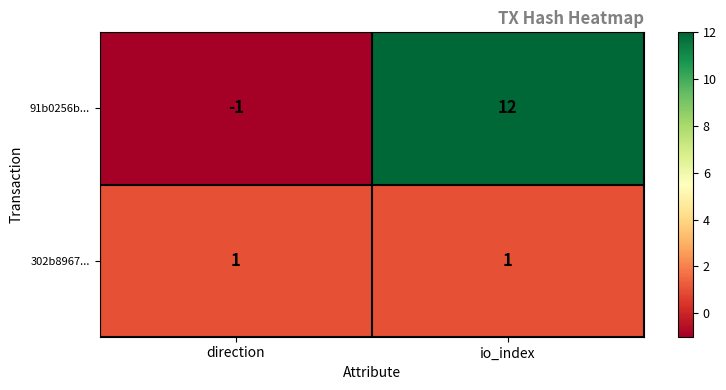

At how many categories does at least one series exceed 10?

1